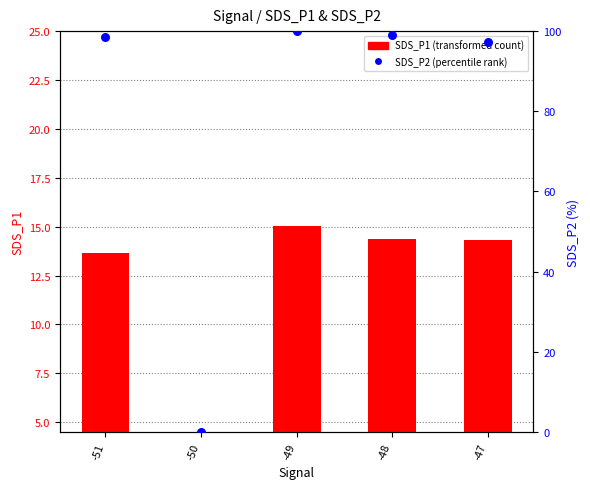

What is the total value across all series at -49?

115.0